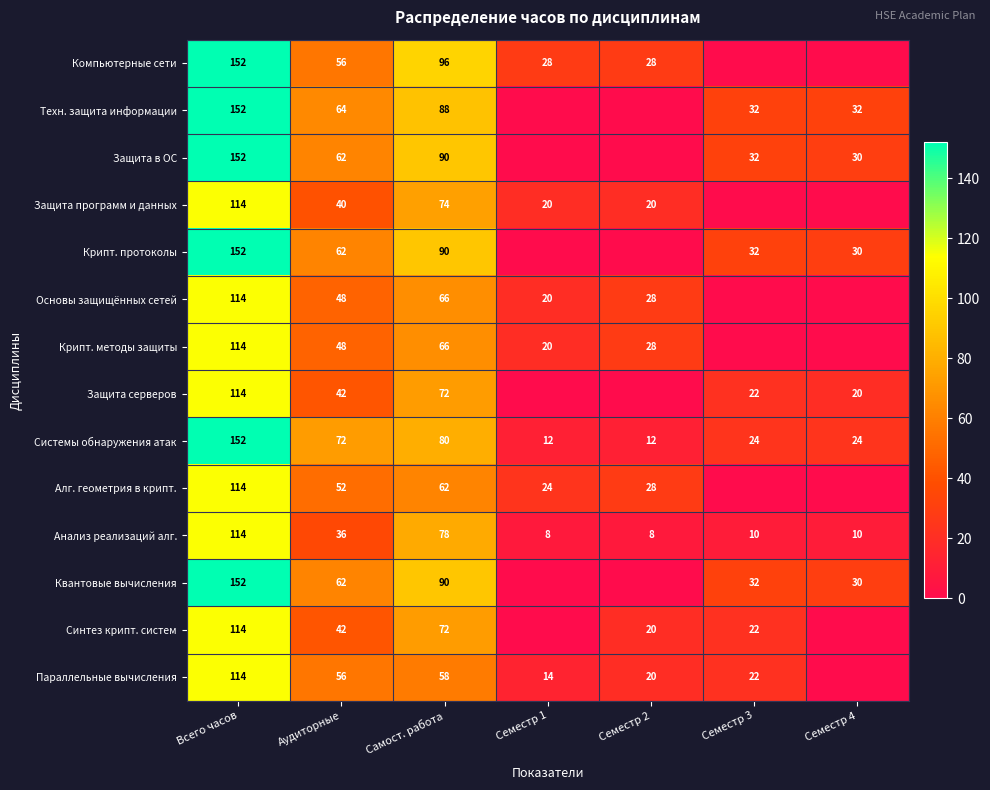

What is the total value across all series at Аудиторные?

742